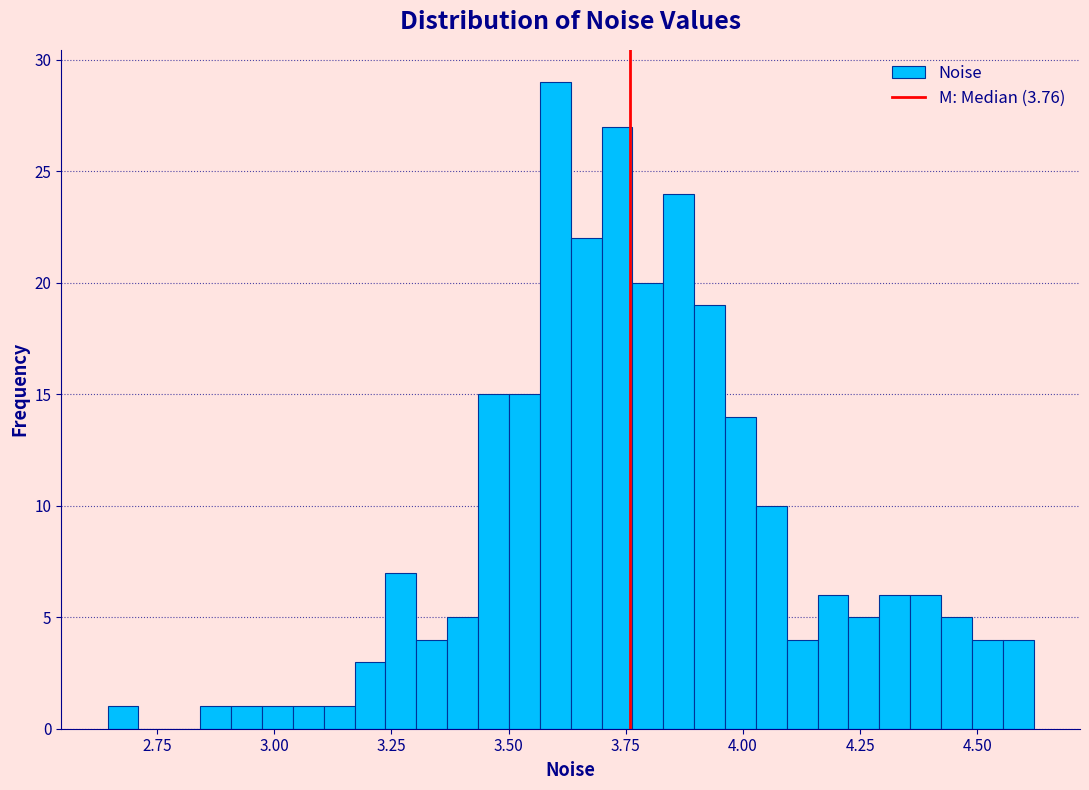

Around what value on the x-axis is the tallest bar? Give the approximate position of its centre, as read against the axis.

3.60